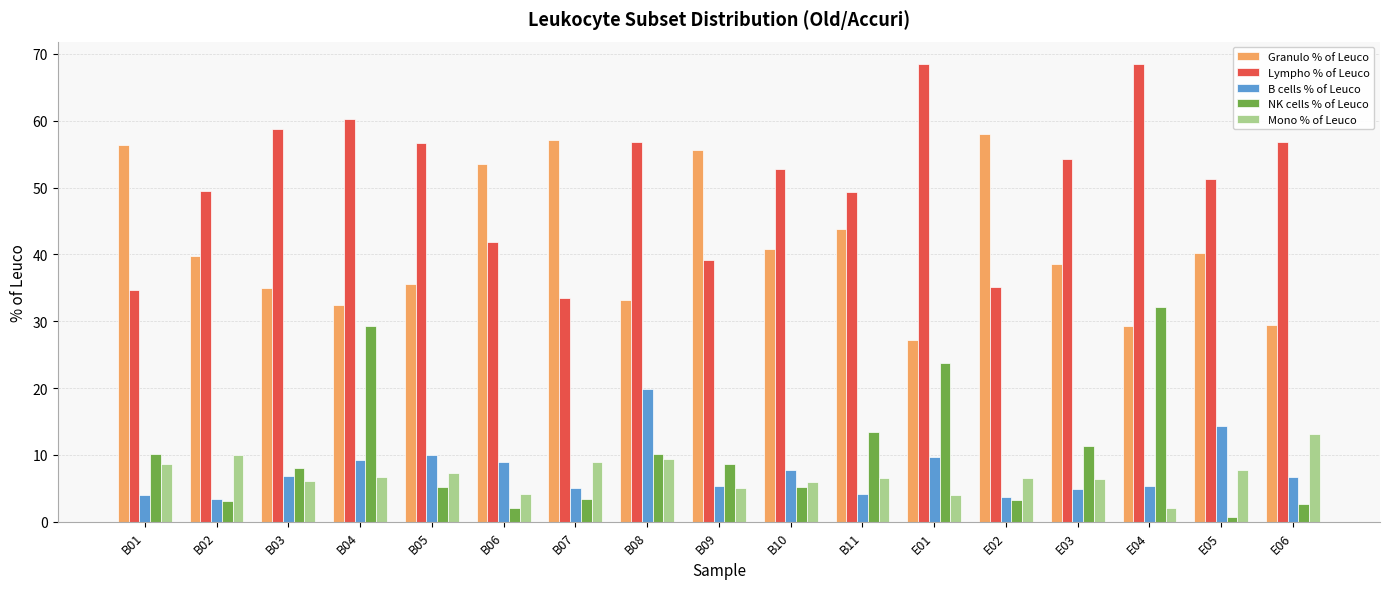

Is the value of Granulo % of Leuco at E02 greater than the value of Mono % of Leuco at E05?

Yes